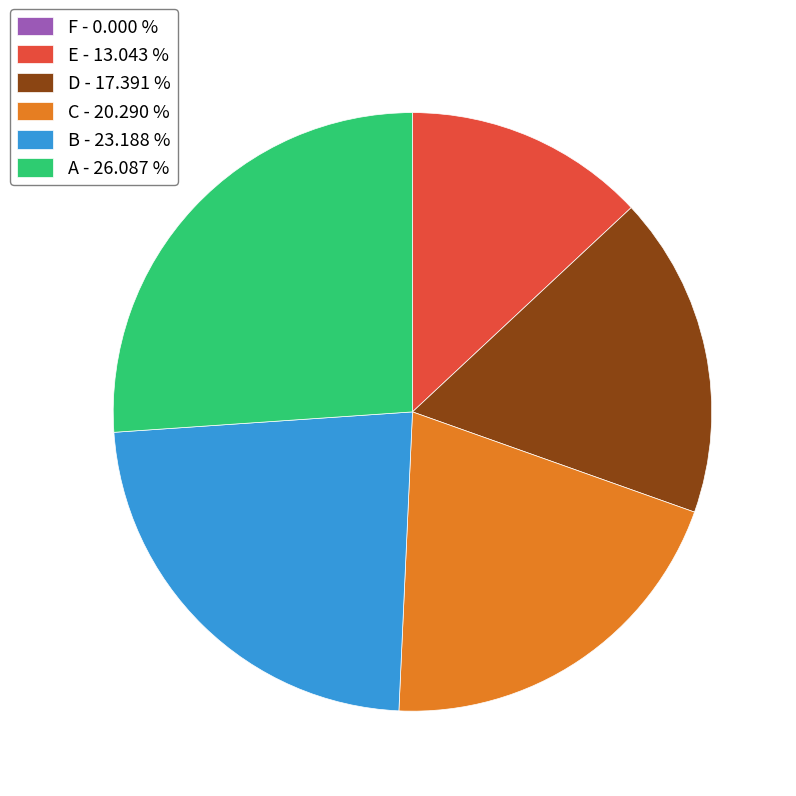

Is there a majority slice in this chart?

No